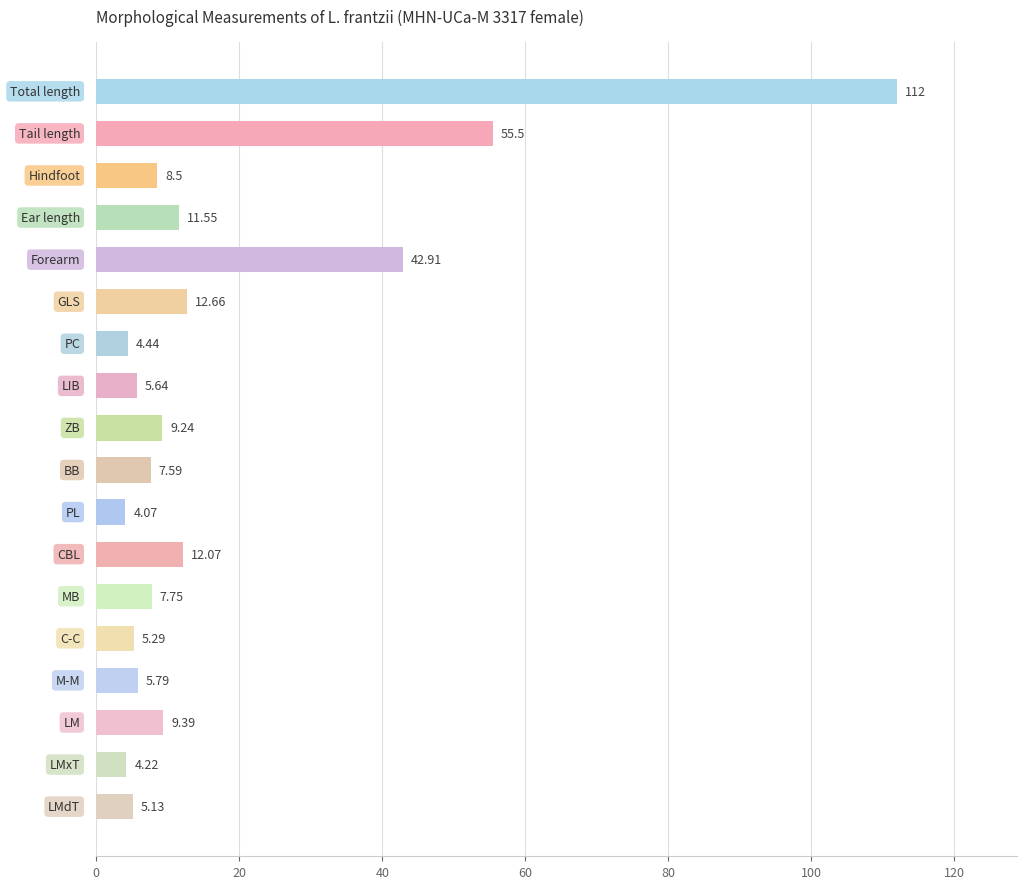

What is the difference between the maximum and minimum values?

107.9